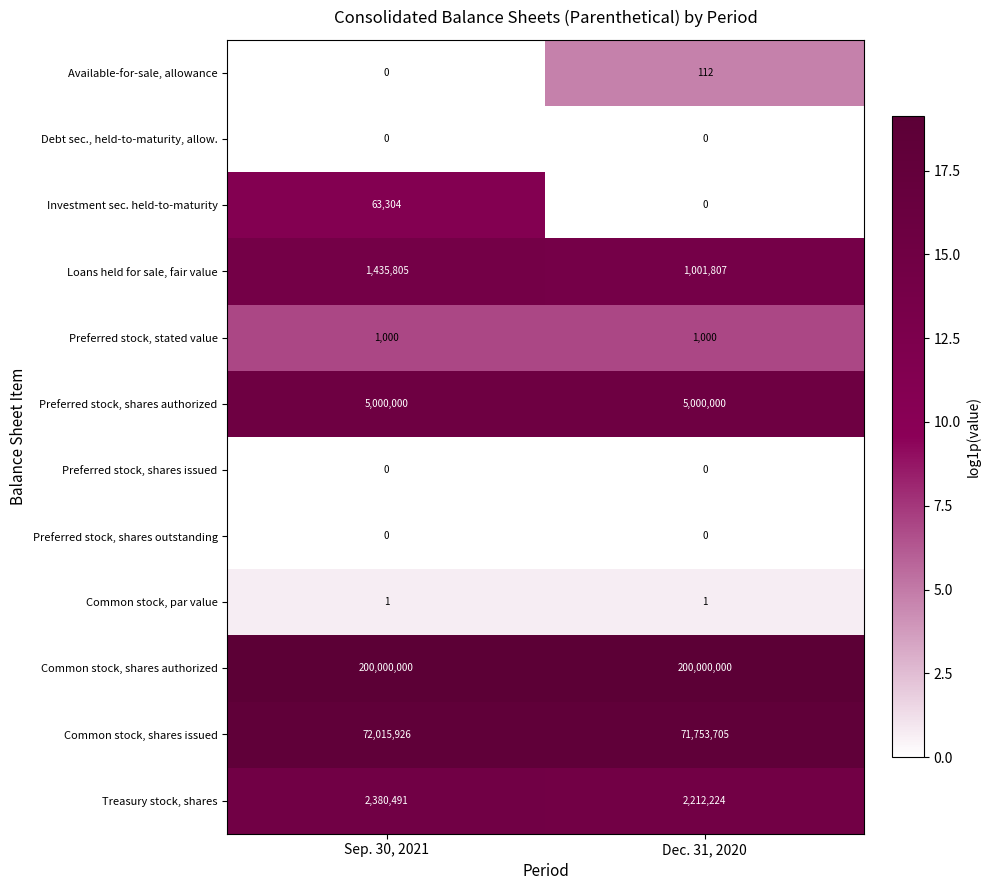

What is the approximate value of Preferred stock, shares authorized at Dec. 31, 2020?

5000000